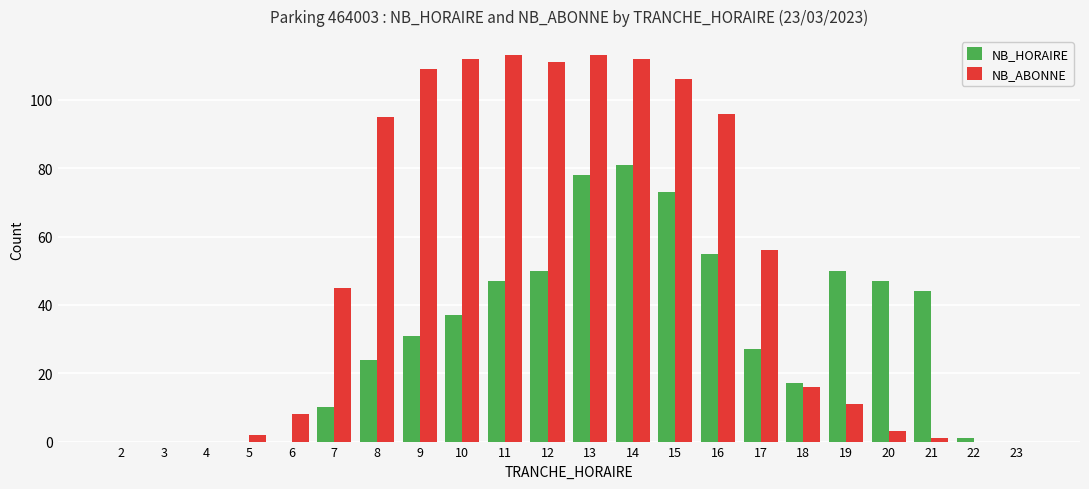

Which series has the largest range (max minus min)?

NB_ABONNE